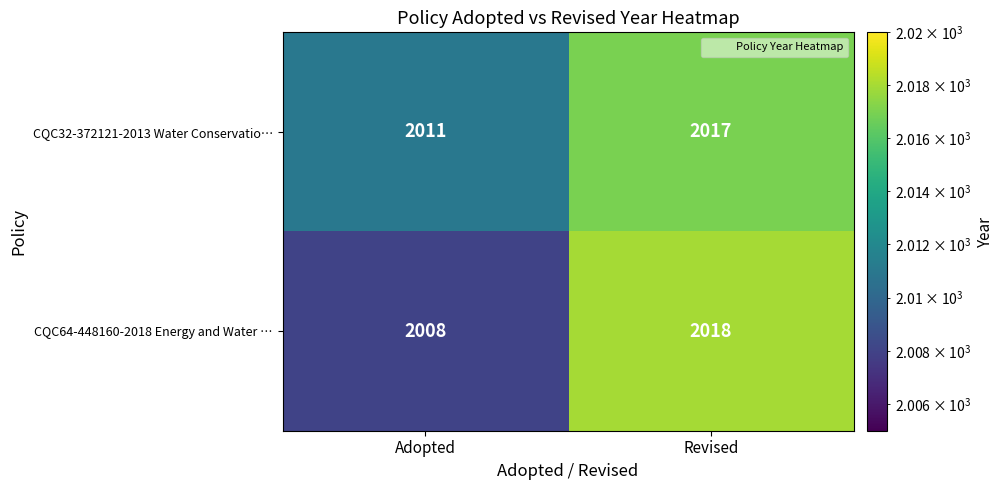

Which series changed the most between Adopted and Revised?

CQC64-448160-2018 Energy and Water …